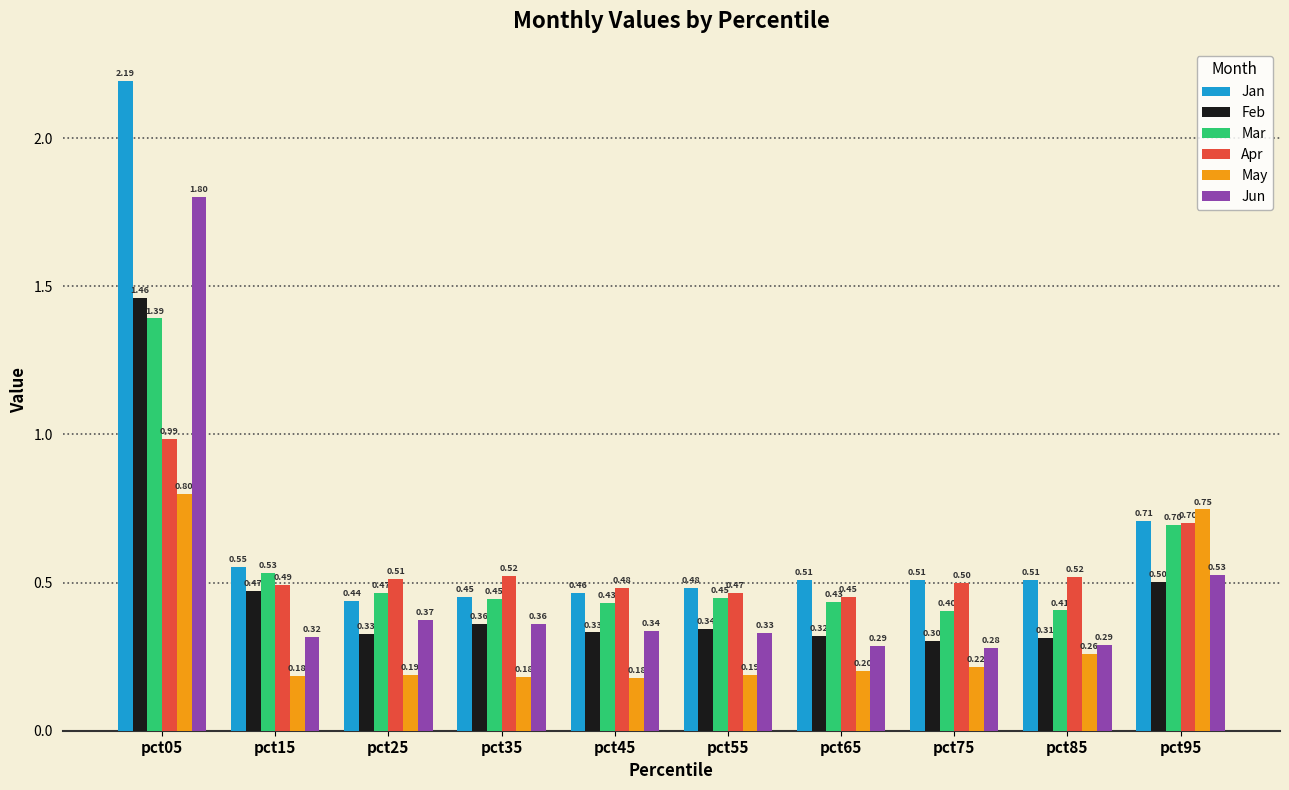

List the series in order of their peak value, lowest first.

May, Apr, Mar, Feb, Jun, Jan